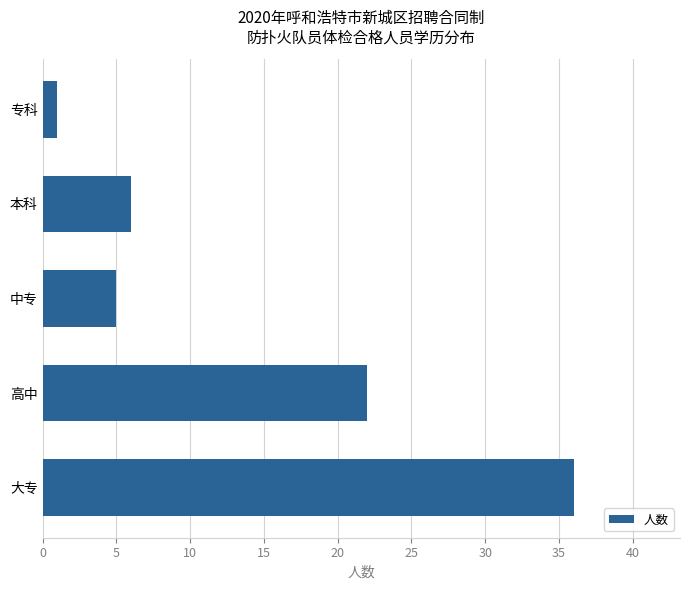

Reading top to bottom, list all the values displayed in this chart.

专科=1	本科=6	中专=5	高中=22	大专=36